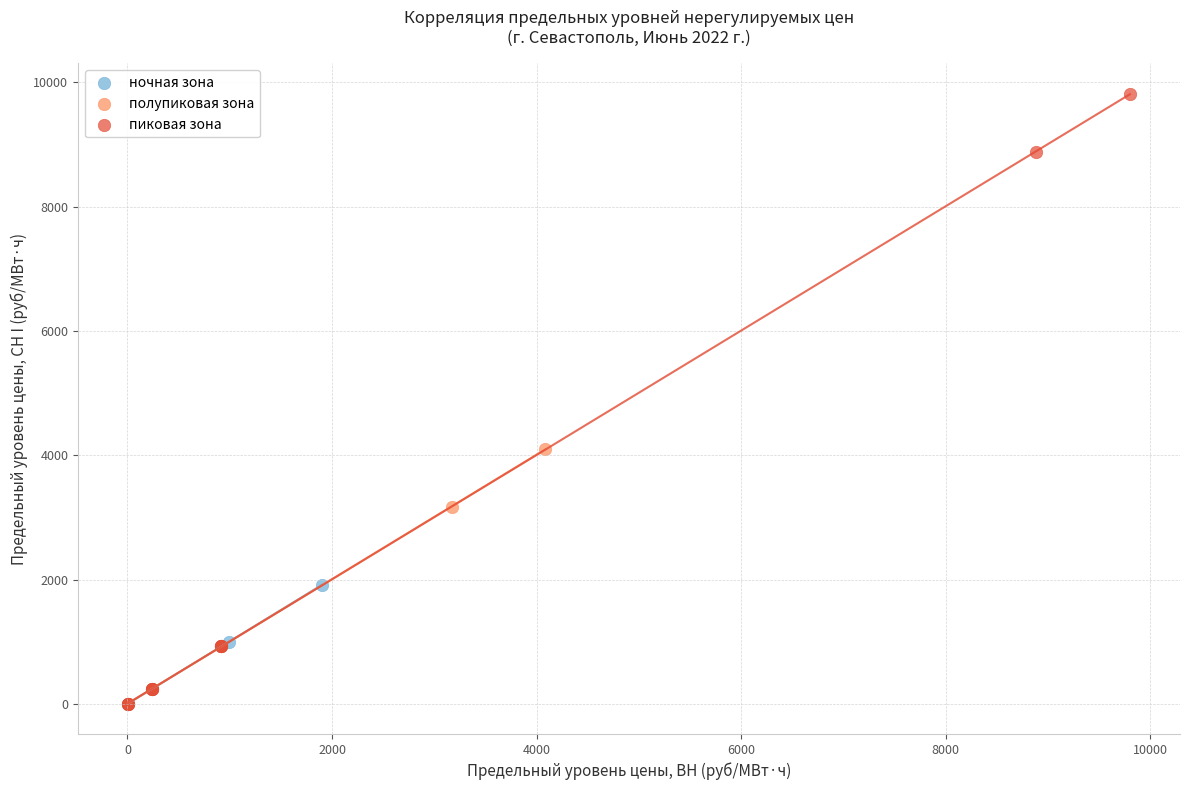

Which series reaches the maximum Y coordinate?

пиковая зона